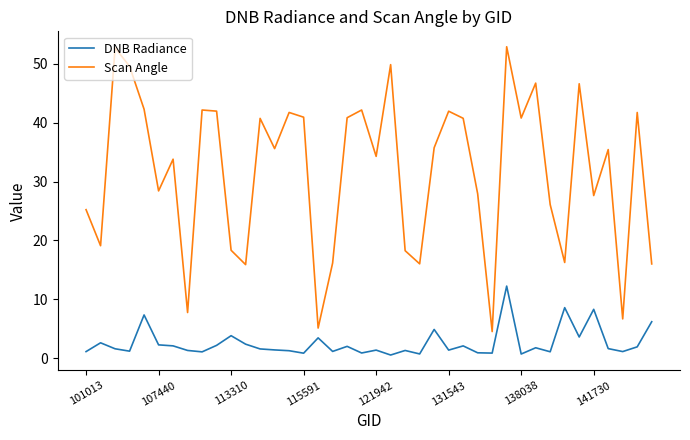

What is the difference between the maximum and minimum values in the DNB Radiance series?

11.7